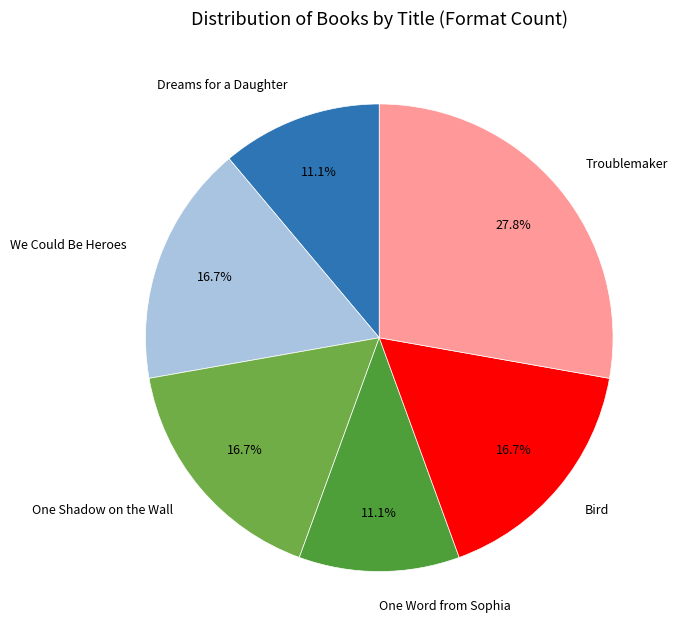

The Bird slice represents 17% of the pie. True or false?

True